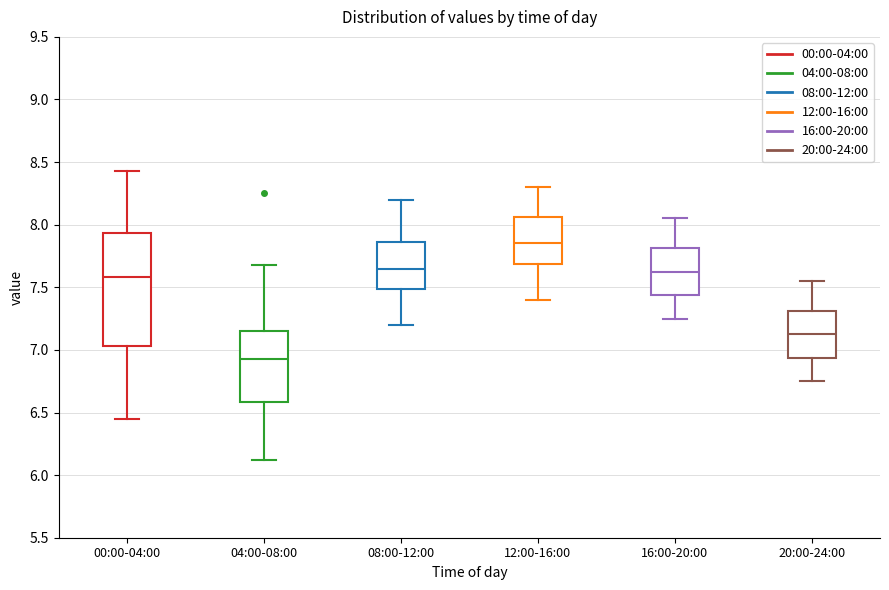

Reading left to right, read every box against the y-axis: the position of its median line, the range the box covers, and the ends of its whiskers. The values are not printed on the chart, so give them approximately, as read against the axis.

00:00-04:00: median 7.60, box 7.05 to 7.95, whiskers 6.45 to 8.45
04:00-08:00: median 6.95, box 6.60 to 7.15, whiskers 6.10 to 7.70
08:00-12:00: median 7.65, box 7.50 to 7.85, whiskers 7.20 to 8.20
12:00-16:00: median 7.85, box 7.70 to 8.05, whiskers 7.40 to 8.30
16:00-20:00: median 7.65, box 7.45 to 7.80, whiskers 7.25 to 8.05
20:00-24:00: median 7.15, box 6.95 to 7.30, whiskers 6.75 to 7.55